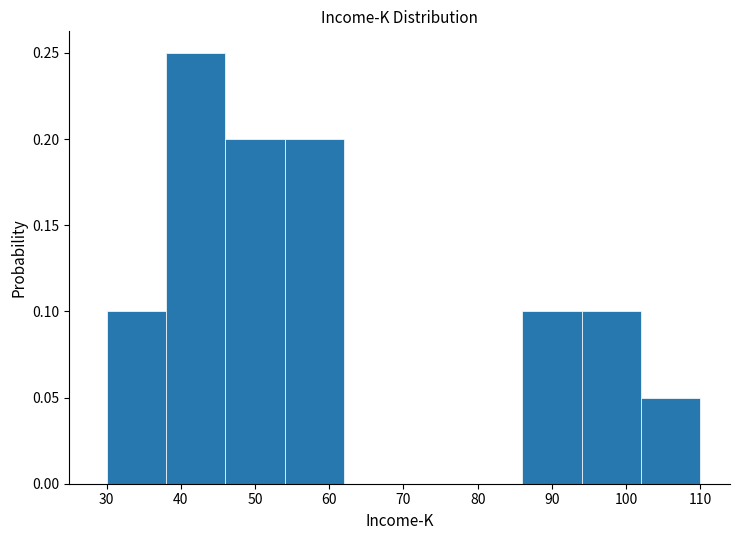

Reading left to right, transcribe this chart: for each bar, give the range it covers on the x-axis and its height. The values are not printed on the chart, so give them approximately, as read against the axis.

30 to 38: 0.10
38 to 46: 0.25
46 to 54: 0.20
54 to 62: 0.20
62 to 70: 0
70 to 78: 0
78 to 86: 0
86 to 94: 0.10
94 to 102: 0.10
102 to 110: 0.05